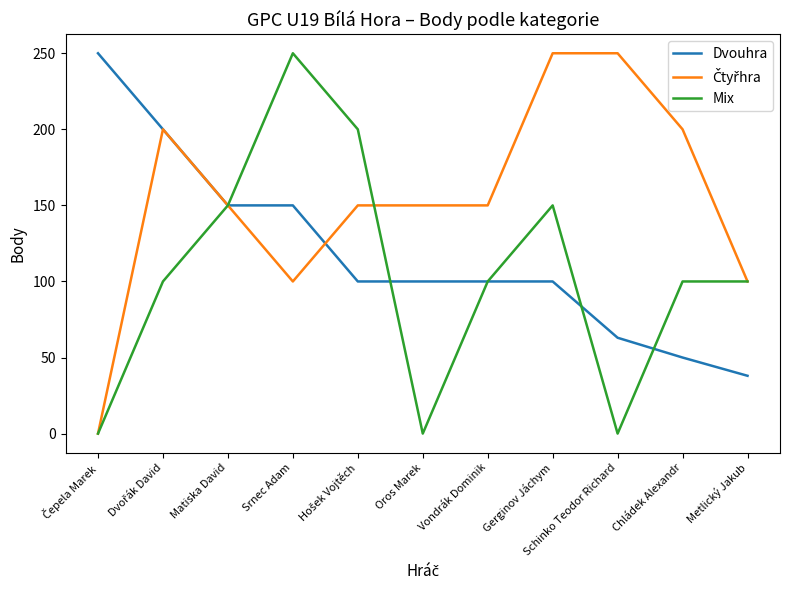

What is the maximum value for Dvouhra?

250